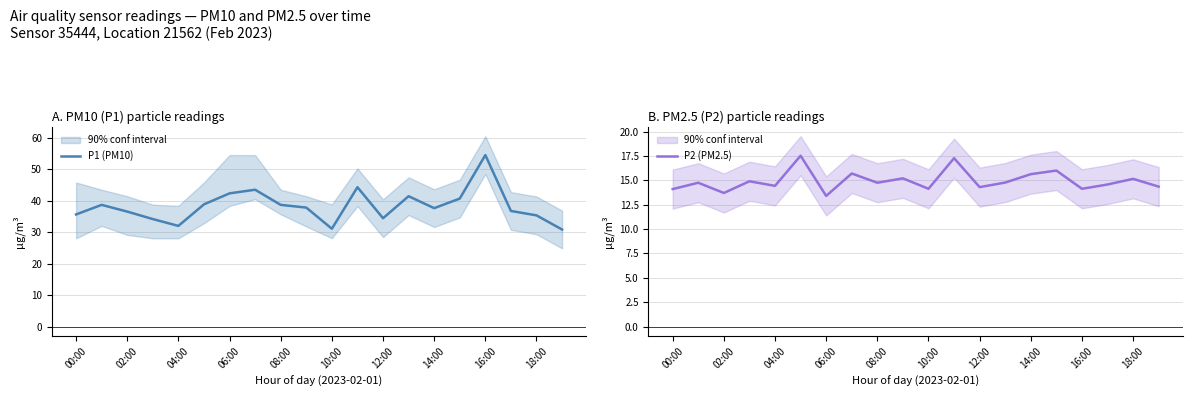

Does the chart display data point markers on the line(s)?

No